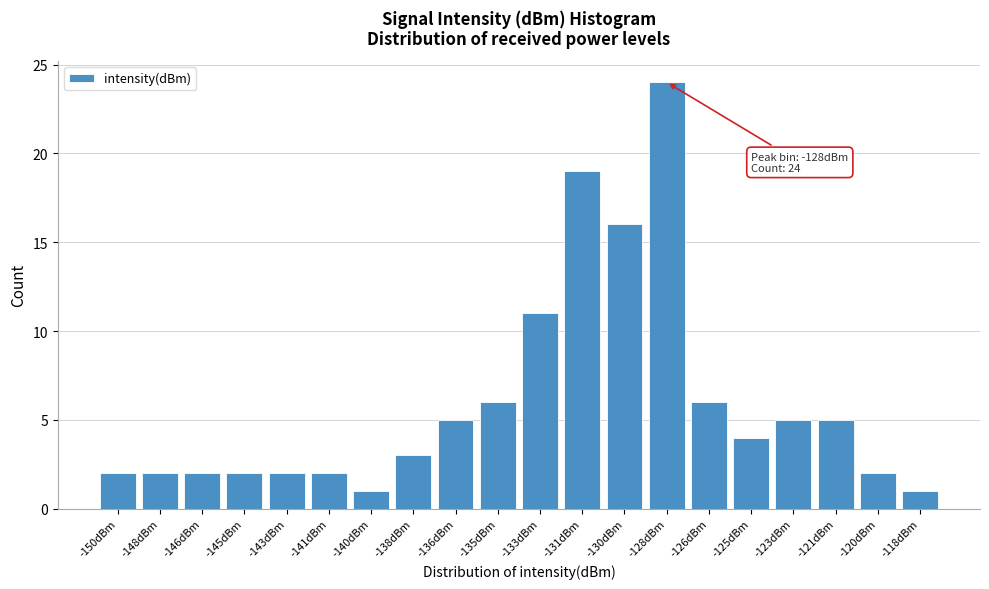

Reading left to right, extract all data points from this chart.

2	2	2	2	2	2	1	3	5	6	11	19	16	24	6	4	5	5	2	1